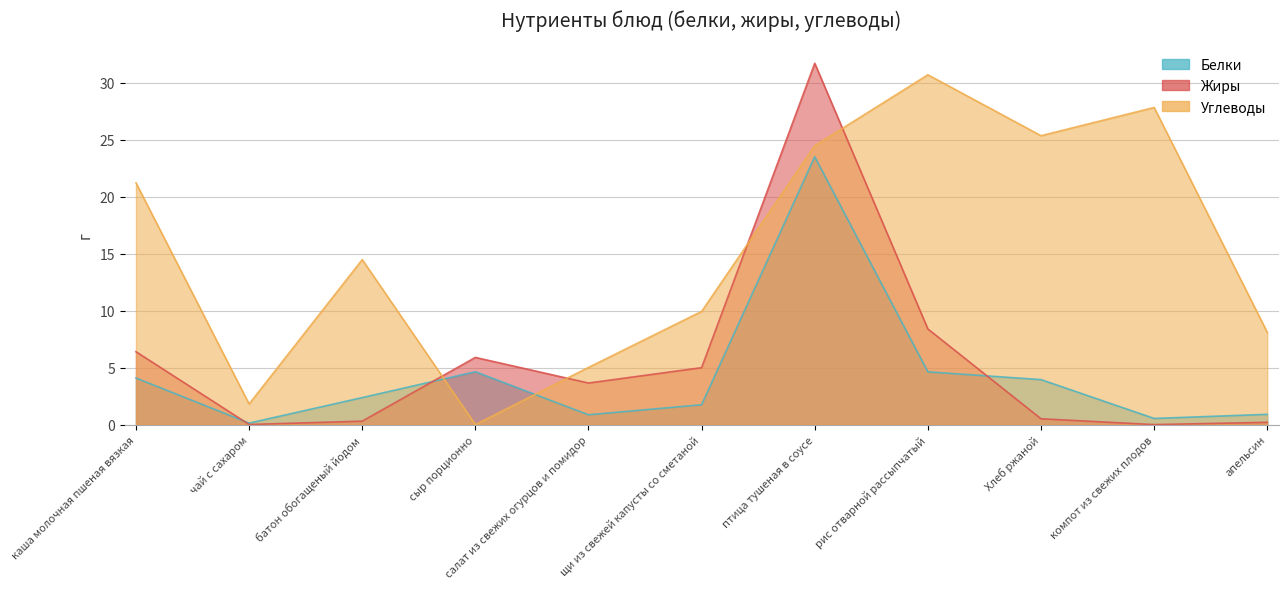

True or false: Углеводы and Жиры cross at least once.

True